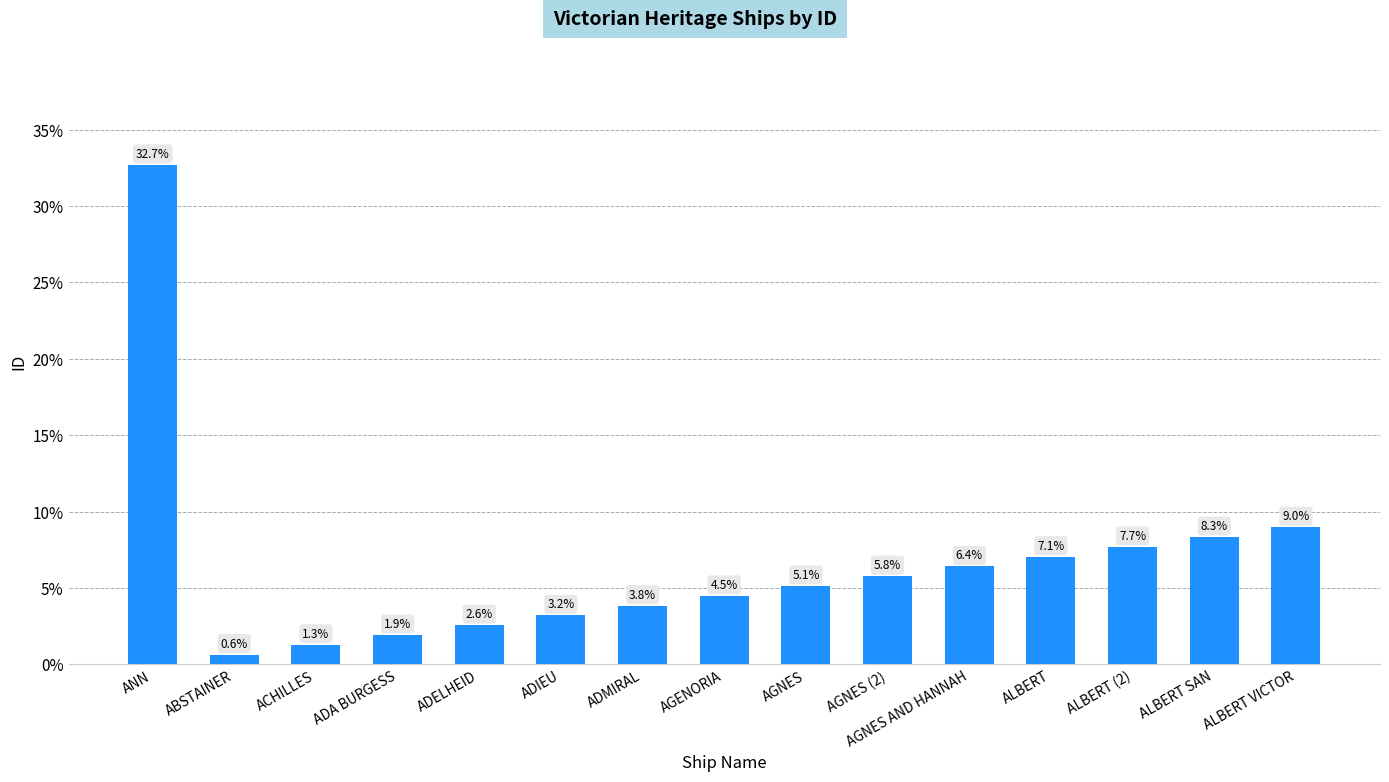

How many data points are above 5?

8